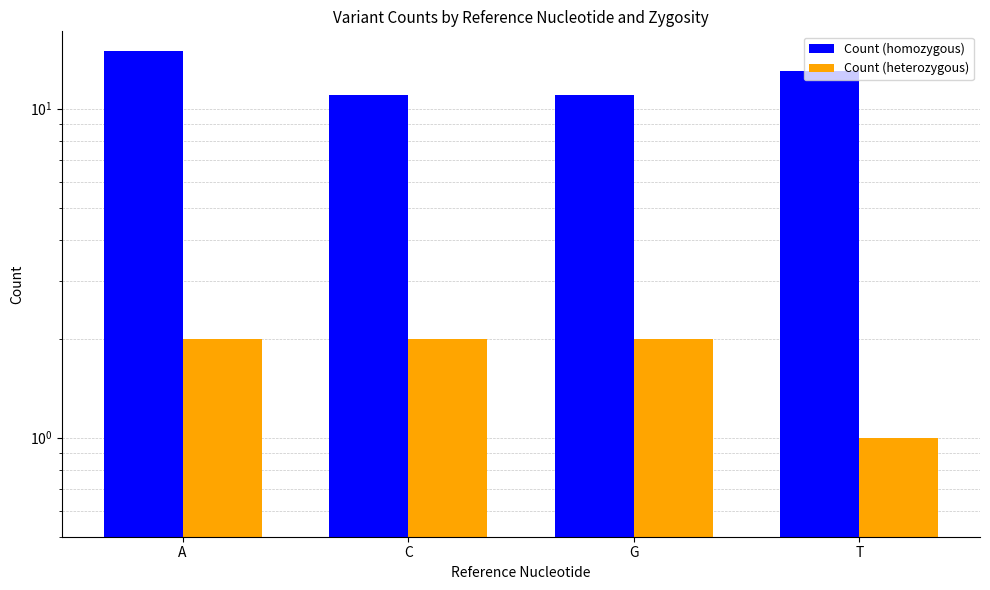

True or false: Count (homozygous) has a value of 4 at G.

False